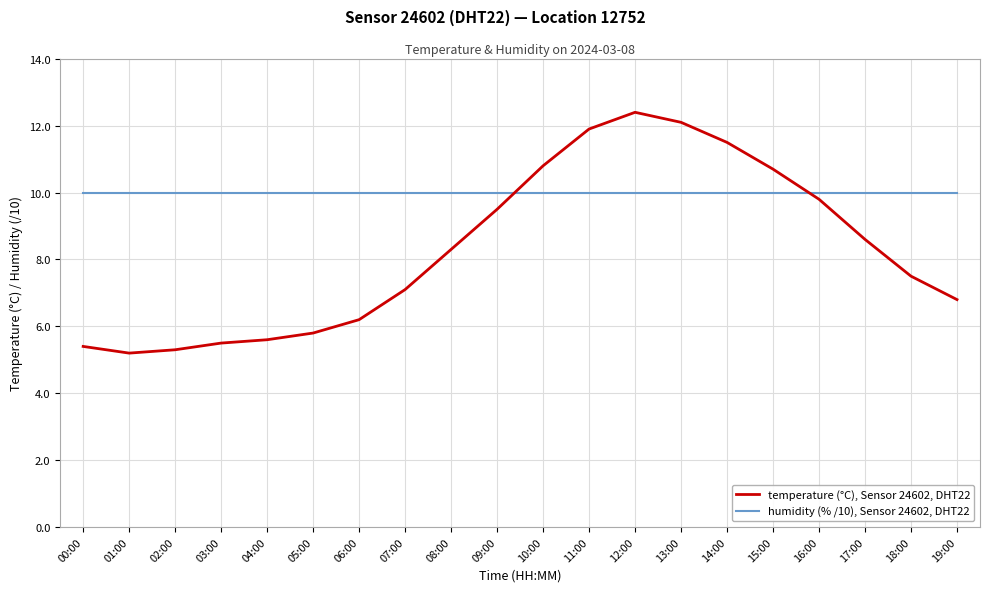

What are all the series names shown in the legend?

temperature (°C), Sensor 24602, DHT22, humidity (% /10), Sensor 24602, DHT22